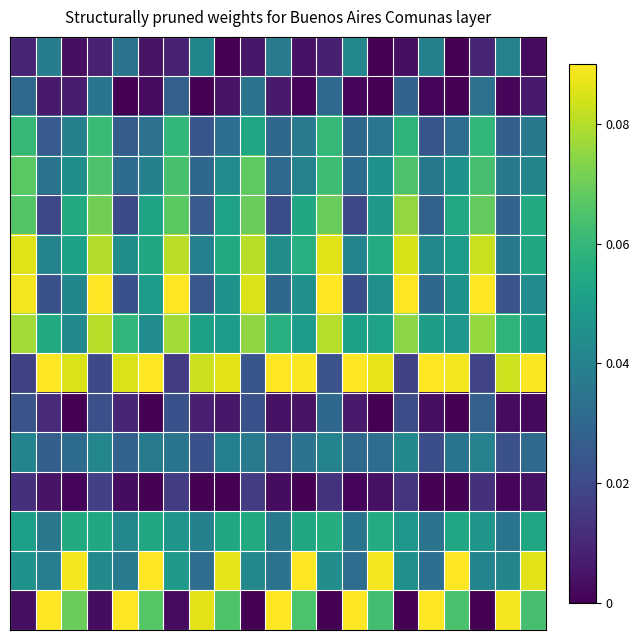

At how many categories does at least one series exceed 0?

21